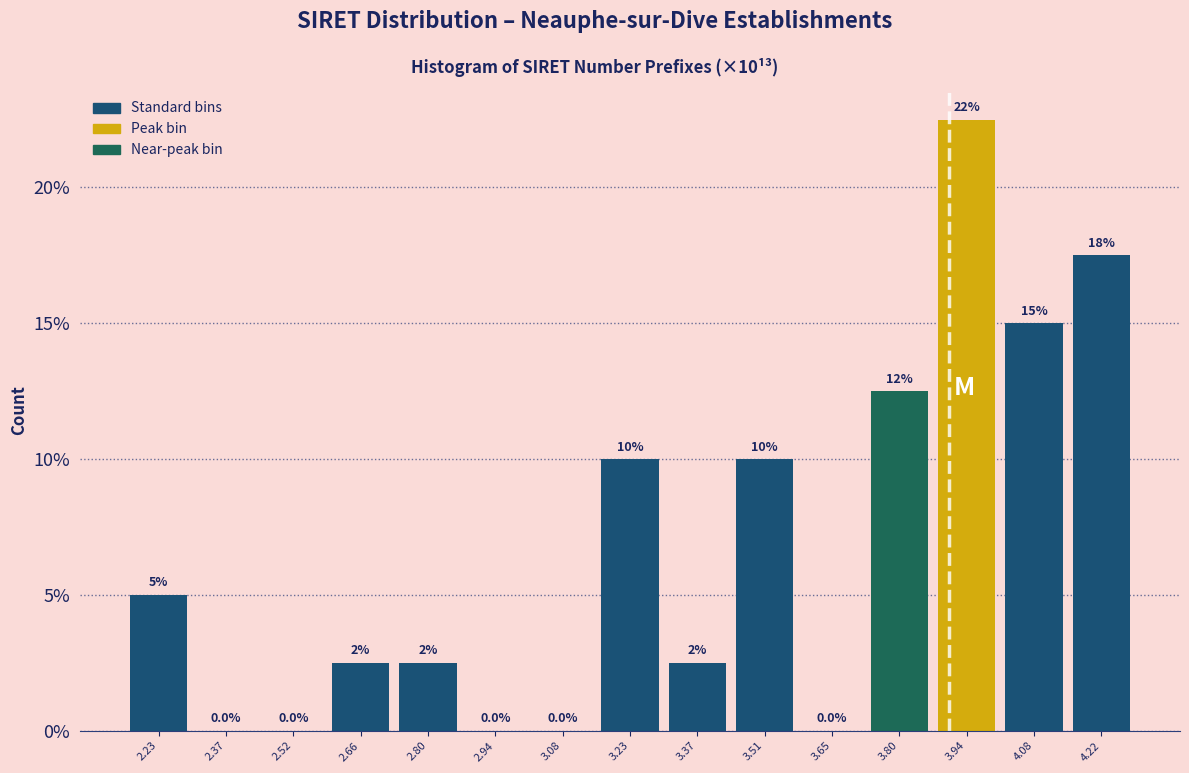

Over which range of the x-axis is the bar tallest?

3.86 to 4.00